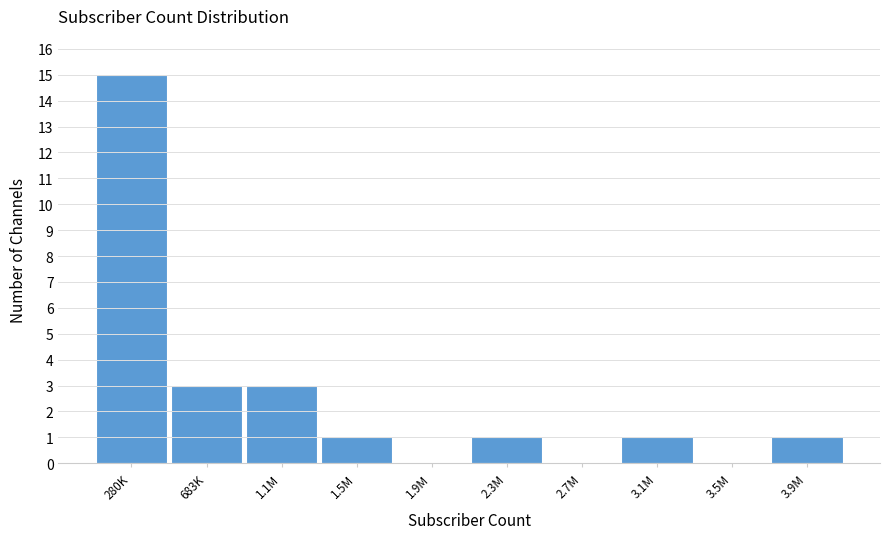

Reading left to right, what are all the values shown in this chart?

280K=15	683K=3	1.1M=3	1.5M=1	1.9M=0	2.3M=1	2.7M=0	3.1M=1	3.5M=0	3.9M=1